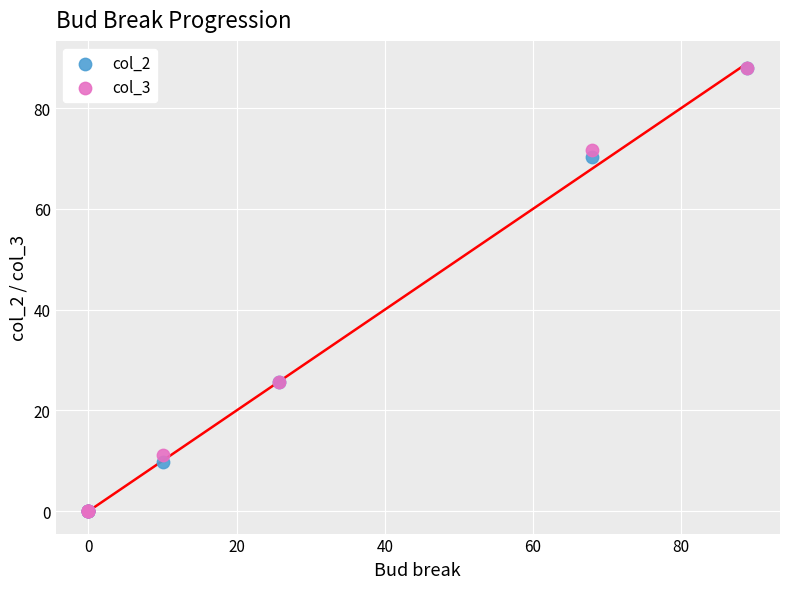

Which series has the largest Y range (max minus min)?

col_3